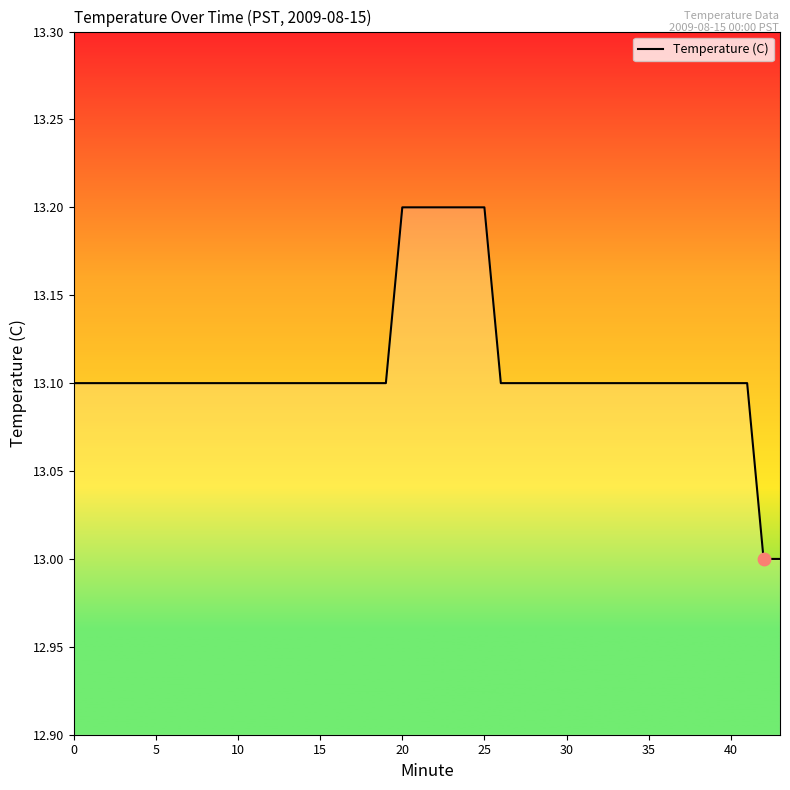

What is the minimum value shown in the chart?

13.0